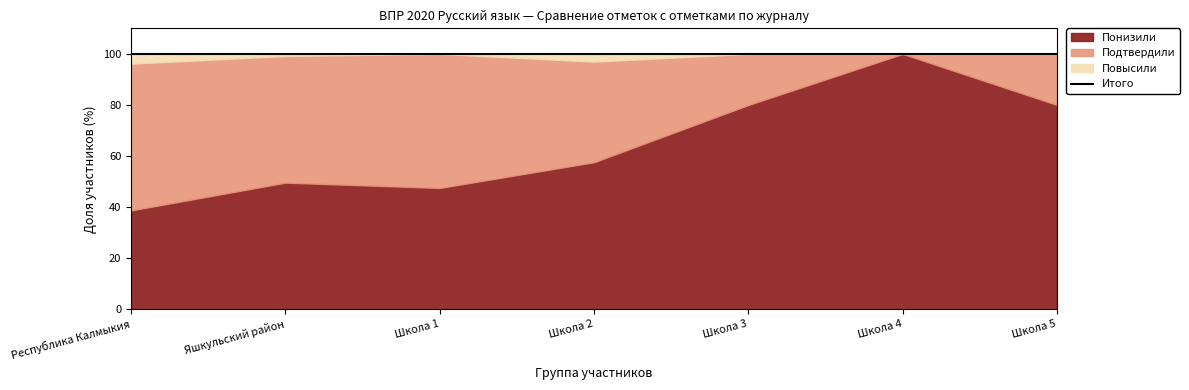

What is the difference between the Подтвердили values at Школа 5 and Школа 4?

20.0